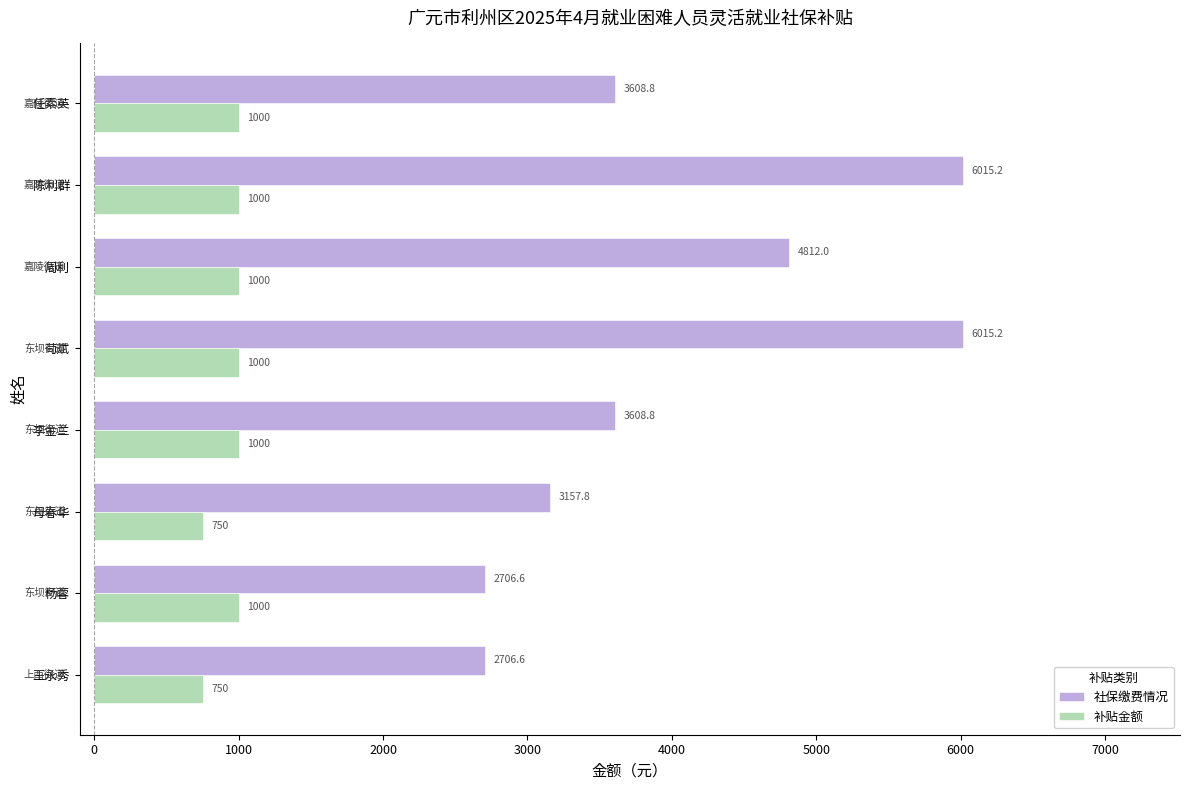

Which series has the largest total across all categories?

社保缴费情况